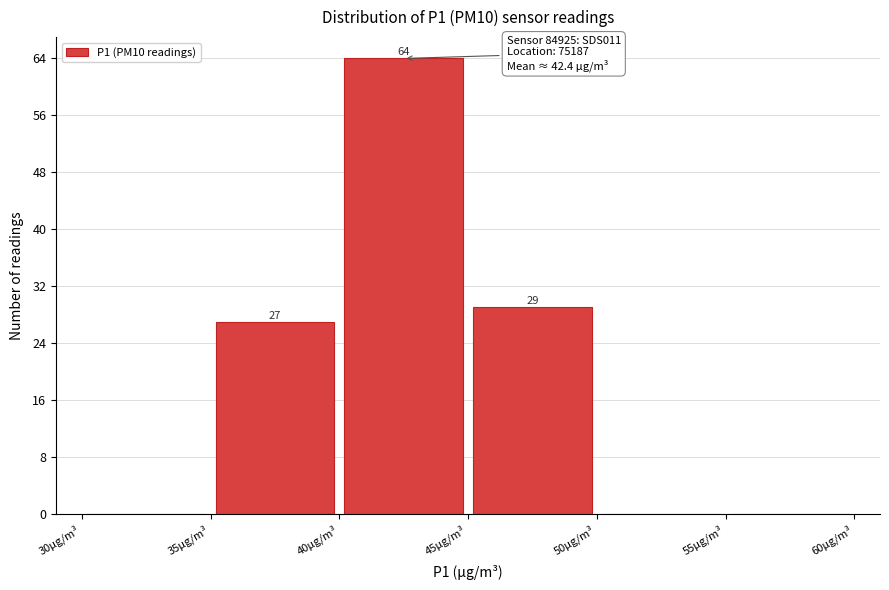

Over which range of the x-axis is the bar tallest?

40 to 45